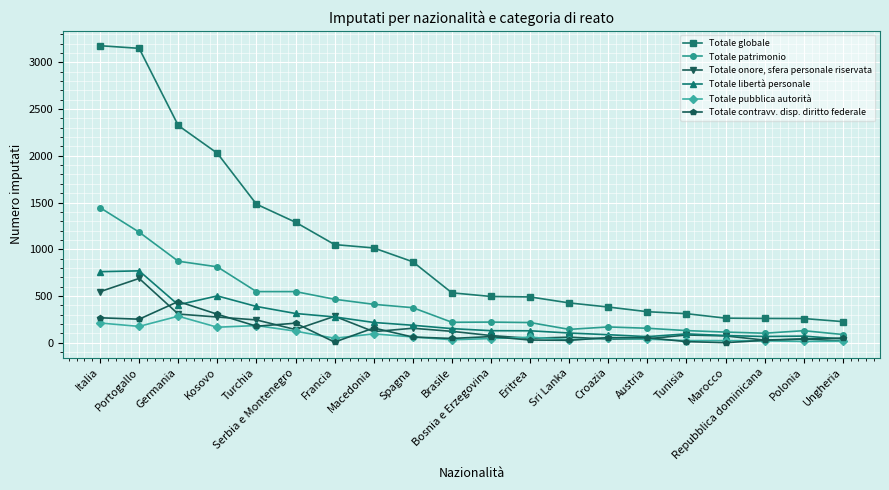

The Totale pubblica autorità series shows 39 at Austria. True or false?

True